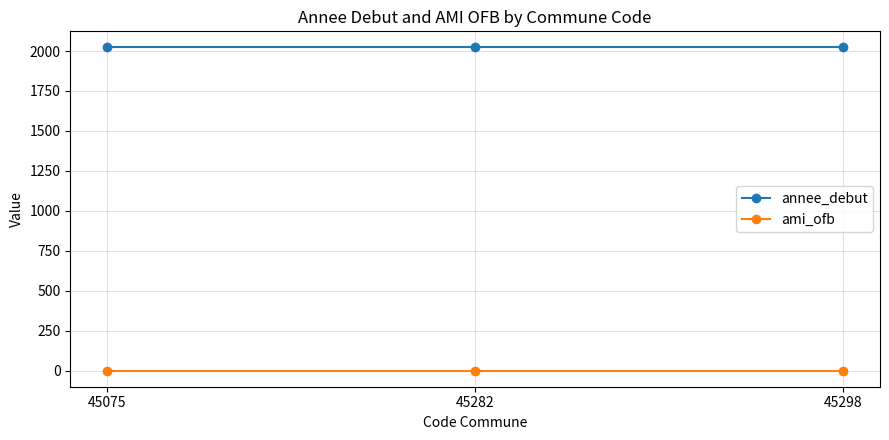

What value does the annee_debut series have at 45075?

2022